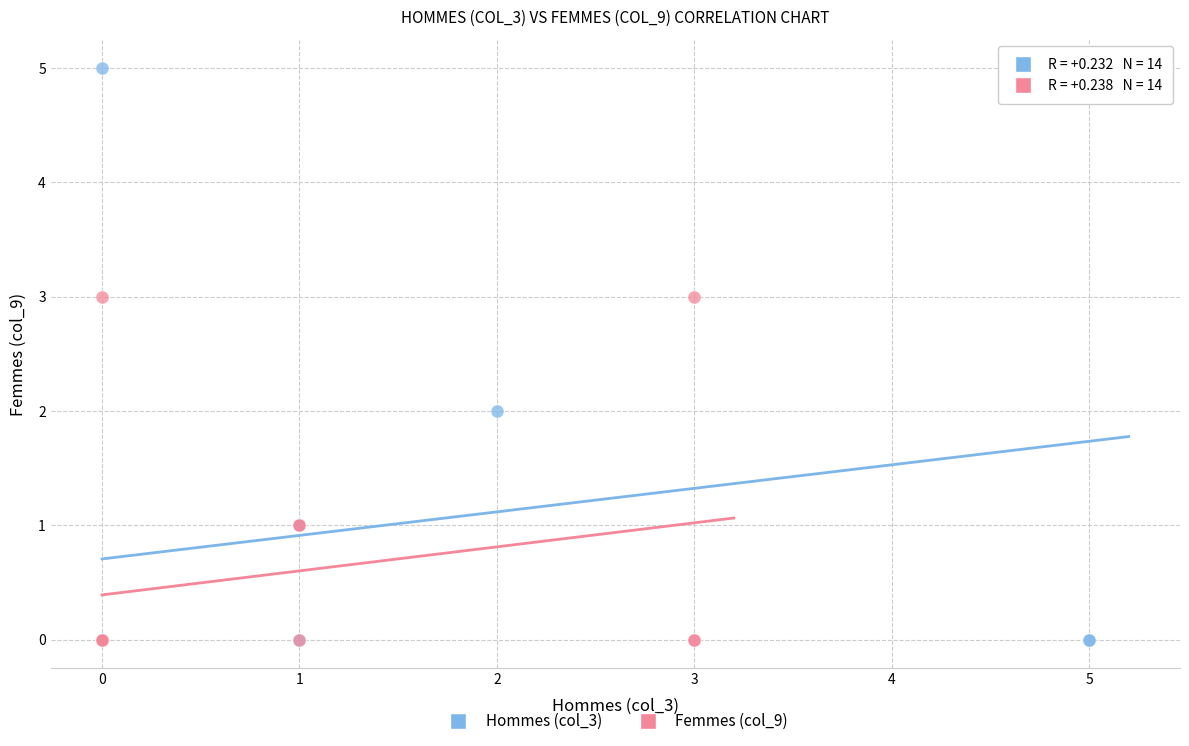

Which series contains the highest Y value?

Hommes (col_3)